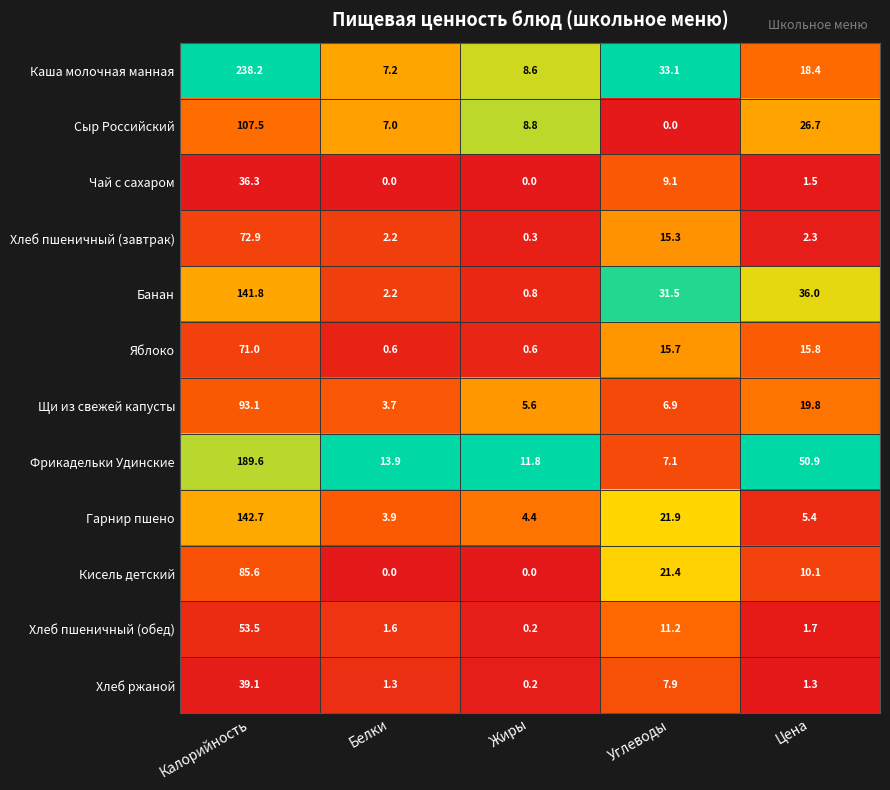

Between Белки and Цена, which series saw the biggest shift?

Фрикадельки Удинские